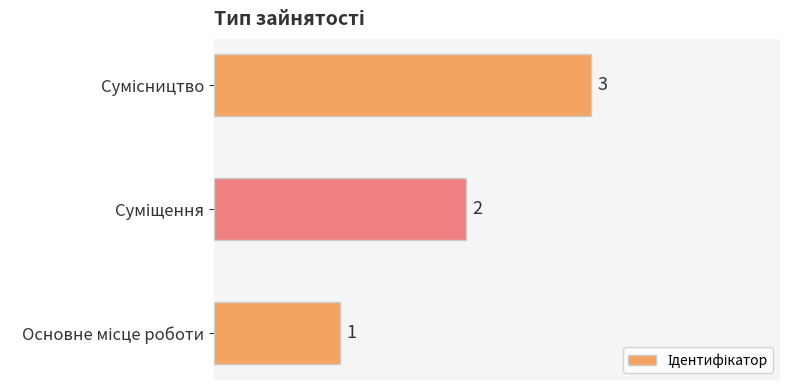

What is the maximum value shown in the chart?

3